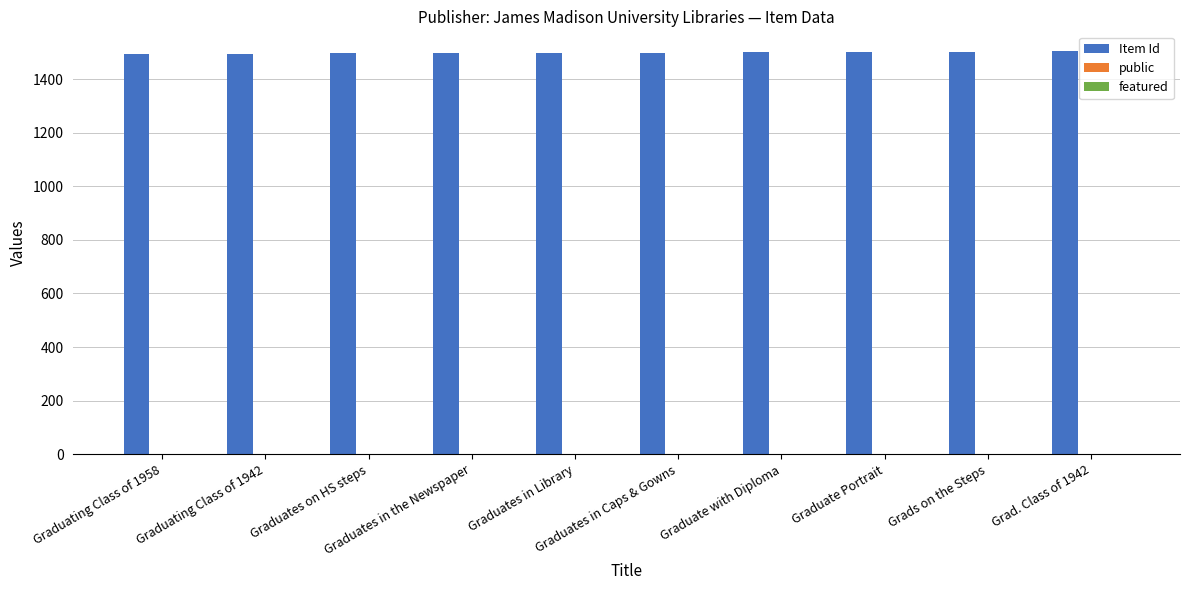

What is the sum of all Item Id values?

14995